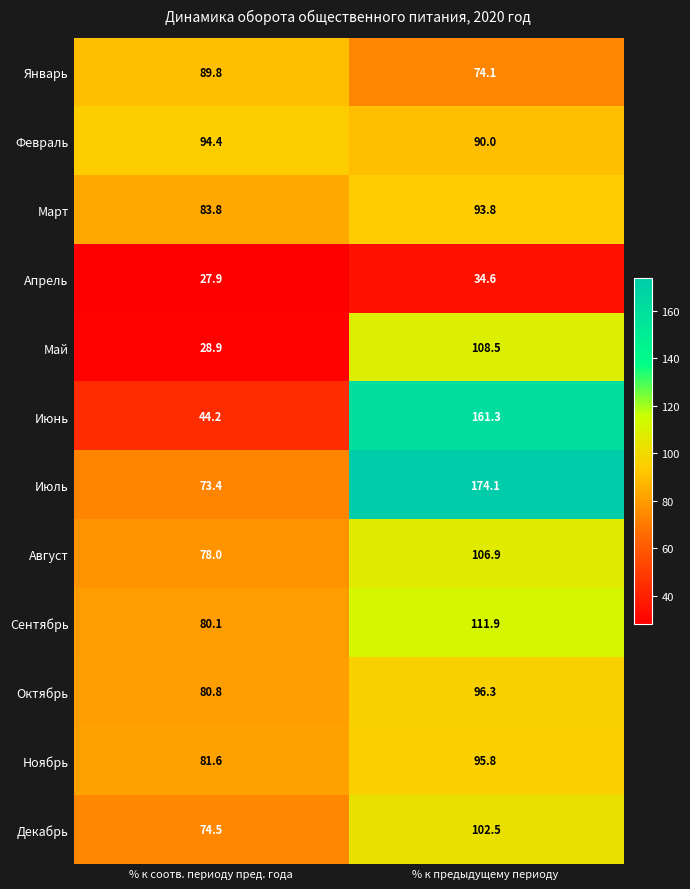

At which label does Сентябрь reach its peak?

% к предыдущему периоду